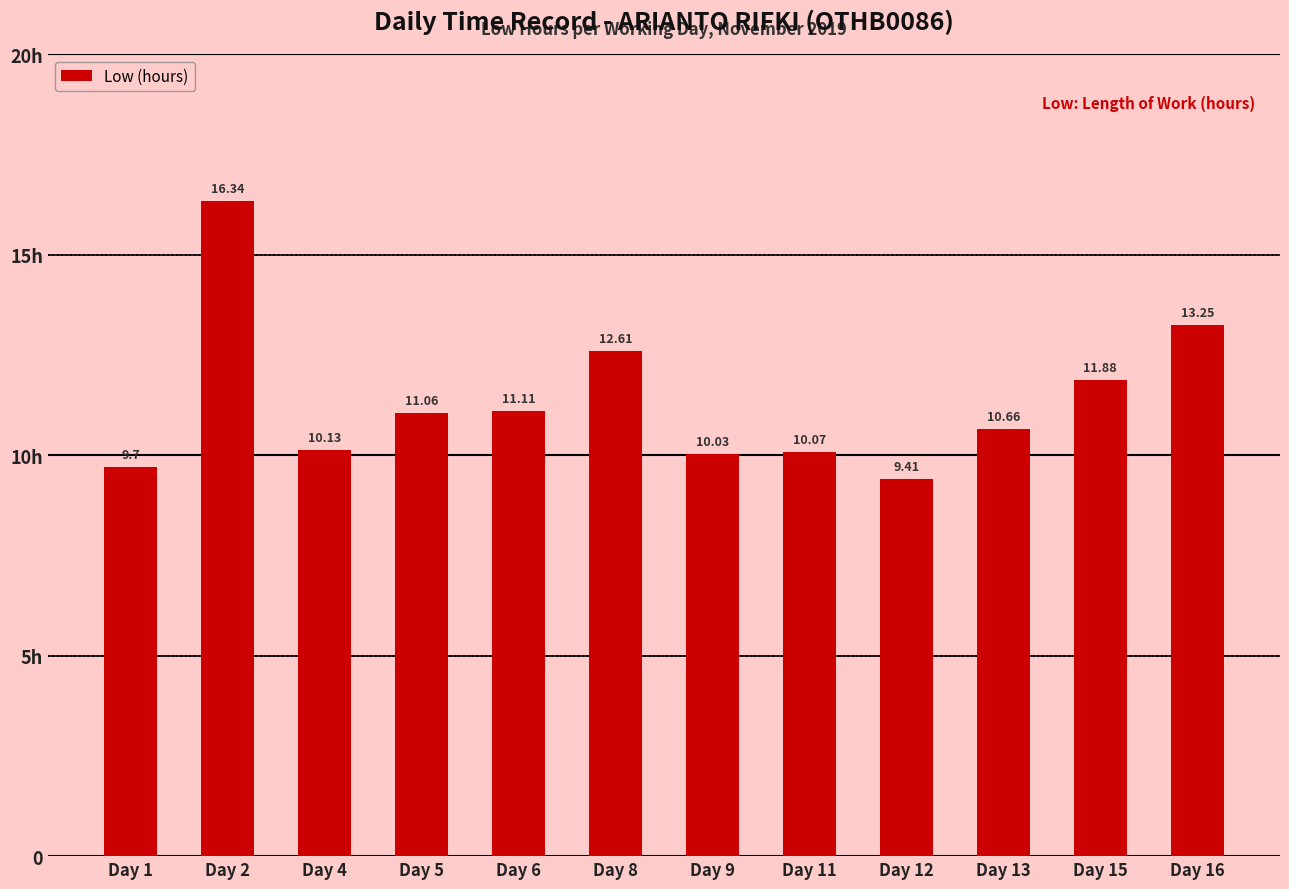

Are the bars horizontal?

No